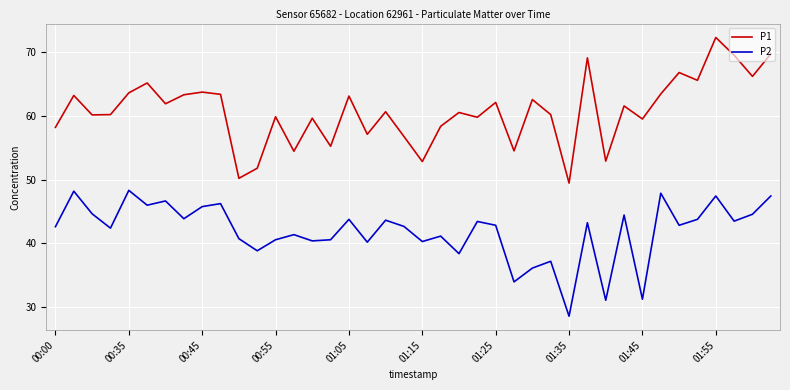

Rank the series by their maximum value, from lowest to highest.

P2, P1